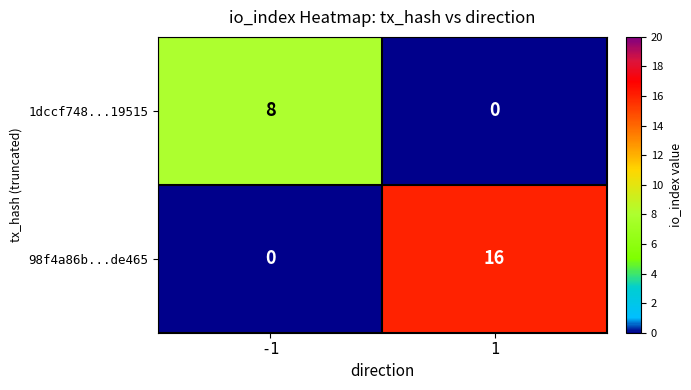

The 1dccf748...19515 series shows 0 at 1. True or false?

True